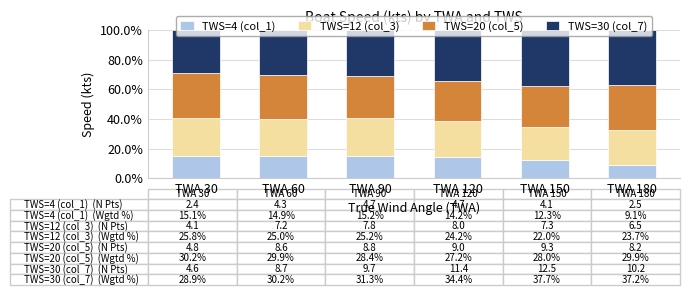

What is the difference between the second highest and second lowest values in the TWS=4 (col_1) series?

2.7